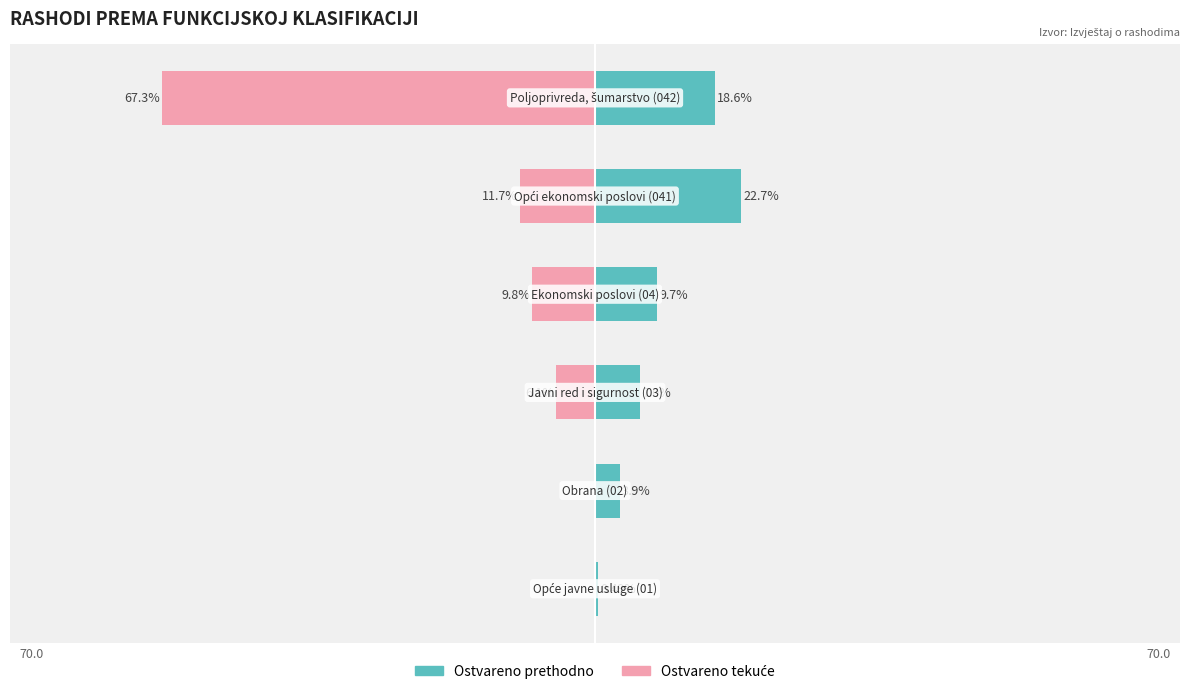

The value of Ostvareno tekuće at −75 is 0.0. True or false?

True